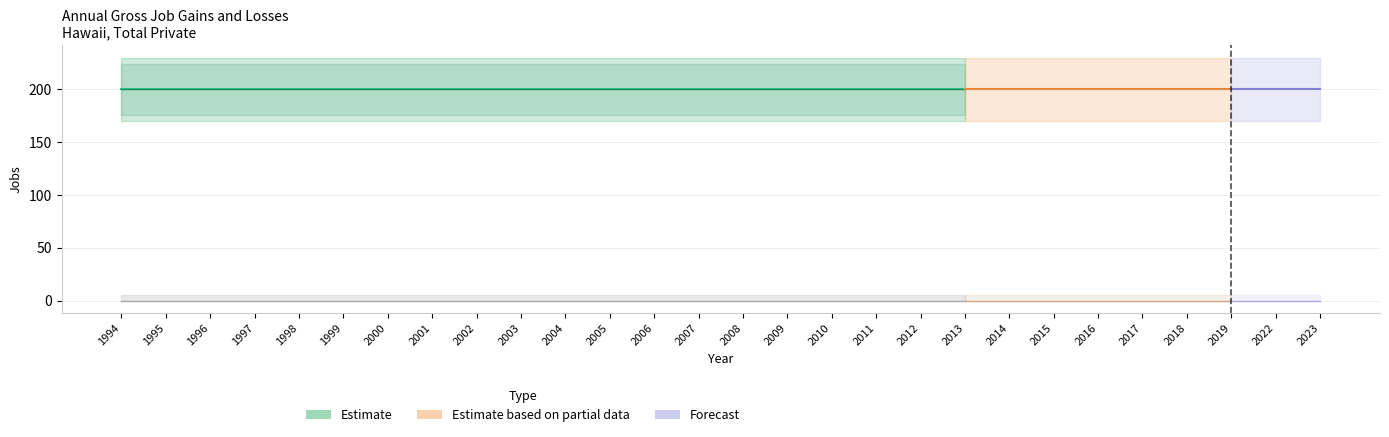

What is the sum of all Gross job gains (Total) values?

5600